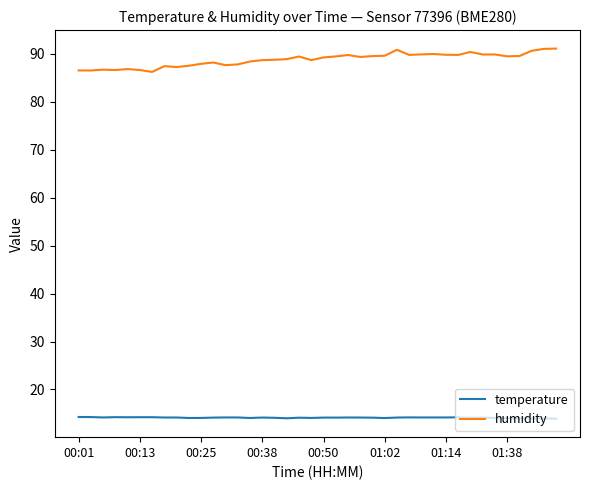

Which series has the largest range (max minus min)?

humidity